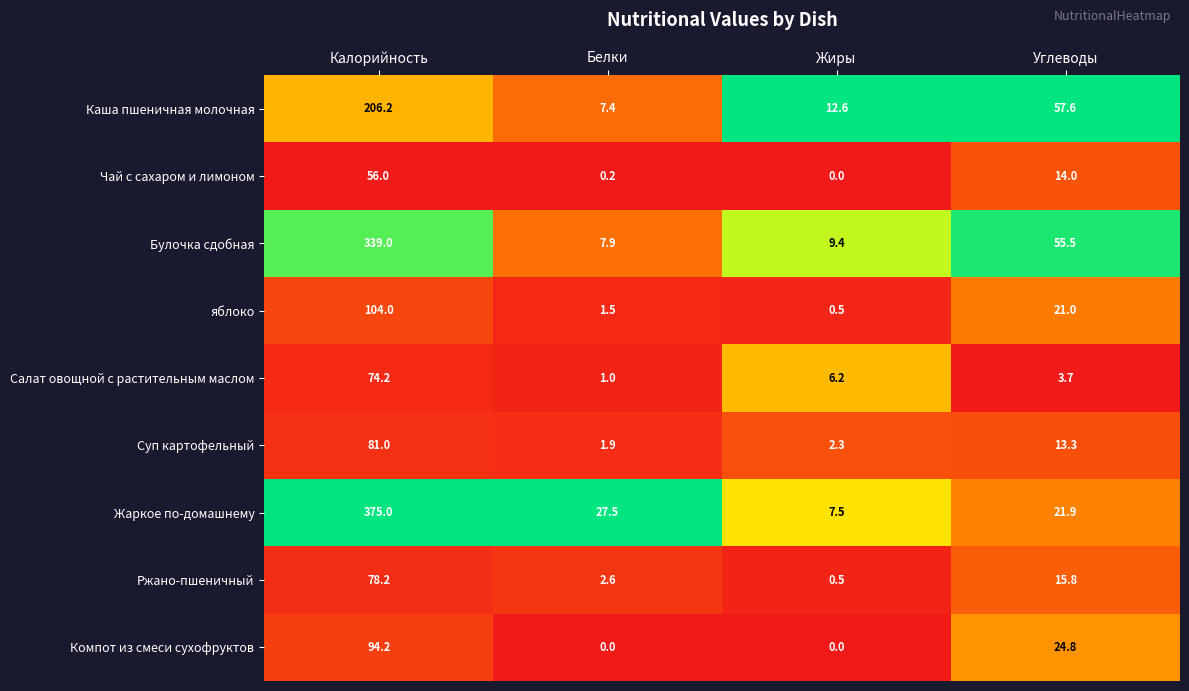

Rank the series by their maximum value, from lowest to highest.

Чай с сахаром и лимоном, Салат овощной с растительным маслом, Ржано-пшеничный, Суп картофельный, Компот из смеси сухофруктов, яблоко, Каша пшеничная молочная, Булочка сдобная, Жаркое по-домашнему